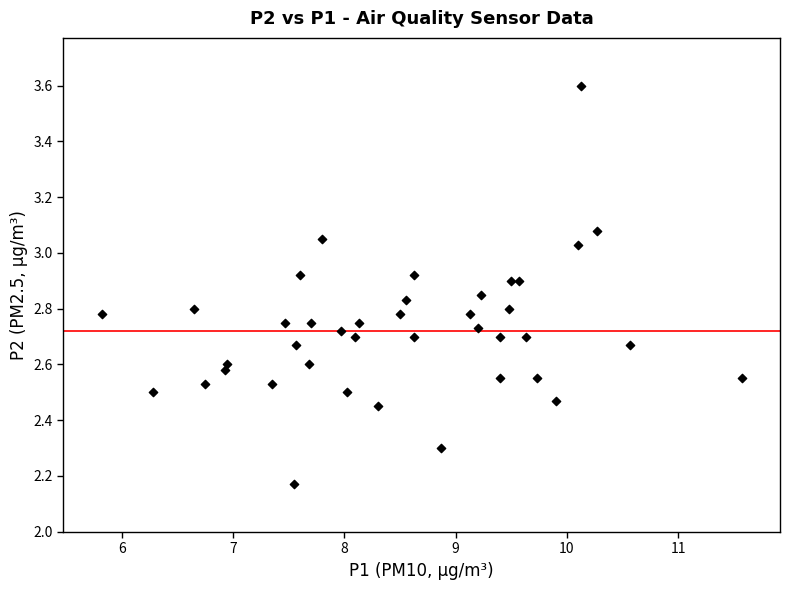

What is the range of Y values (max minus min)?

1.4